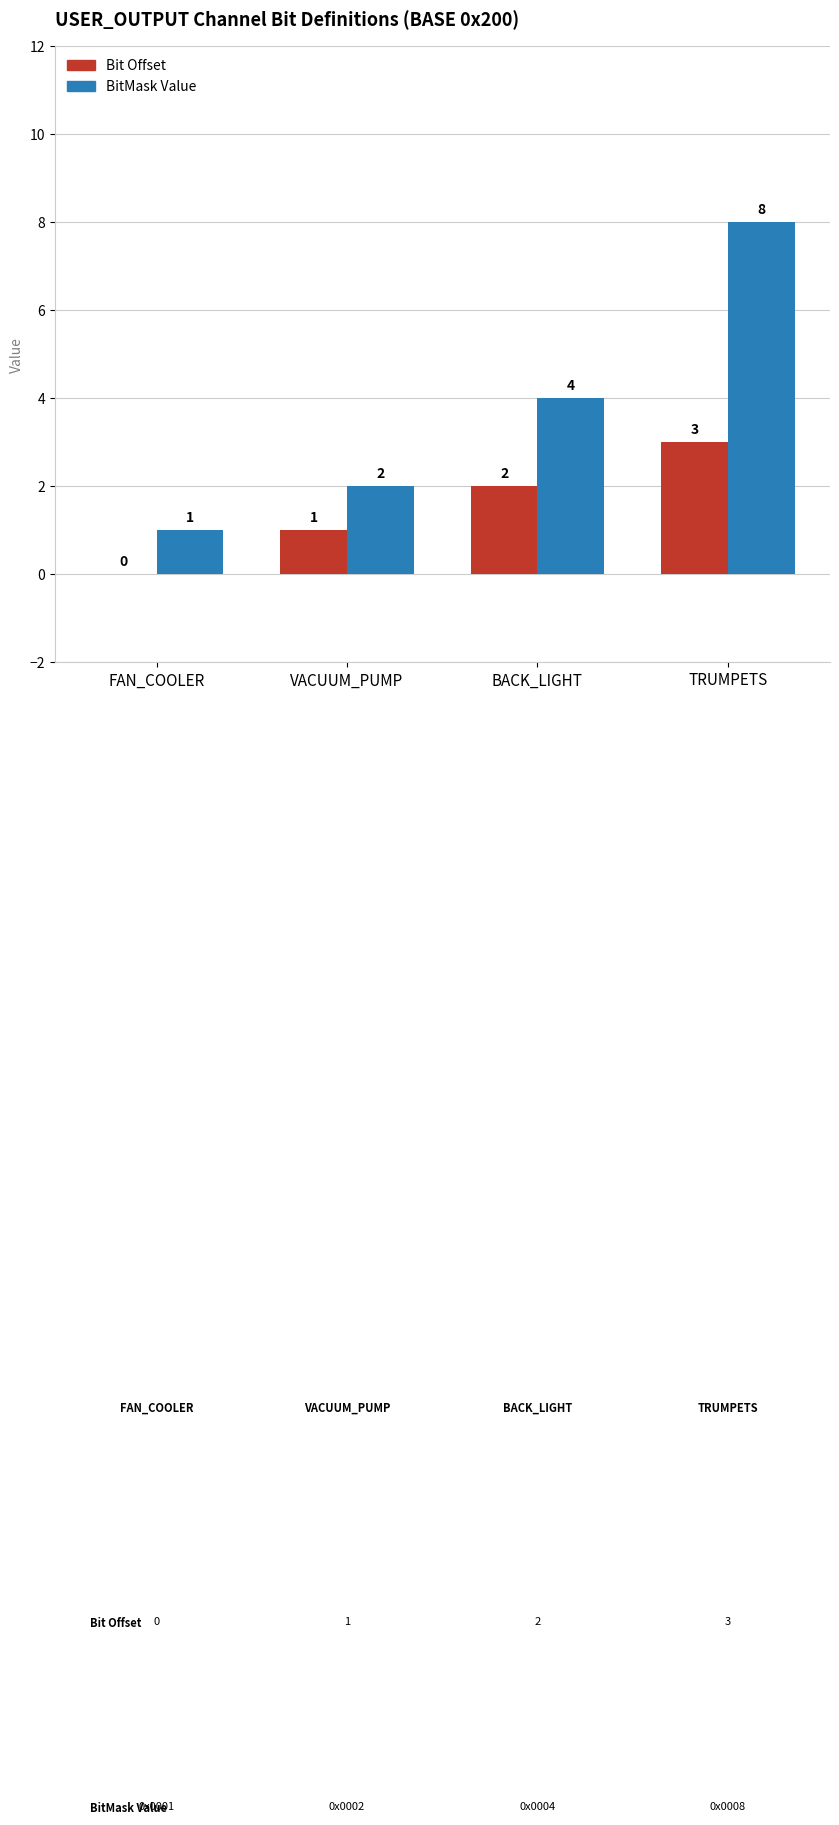

Which series has the largest total across all categories?

BitMask Value